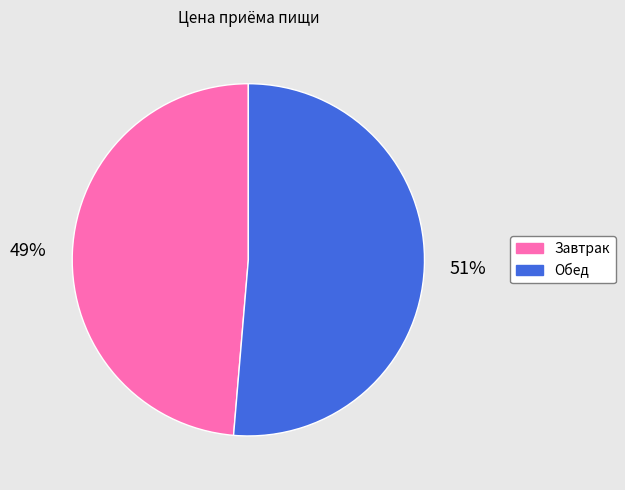

How many segments does this pie chart have?

2